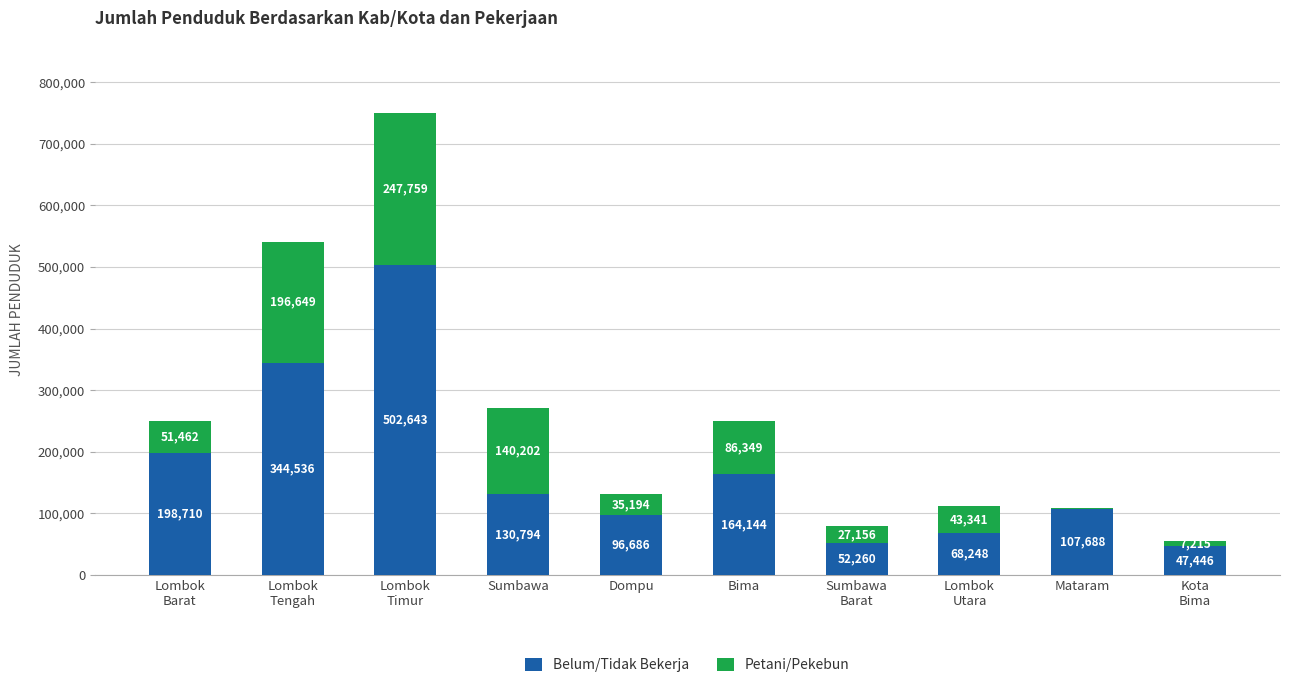

The Belum/Tidak Bekerja series shows 48609 at Dompu. True or false?

False